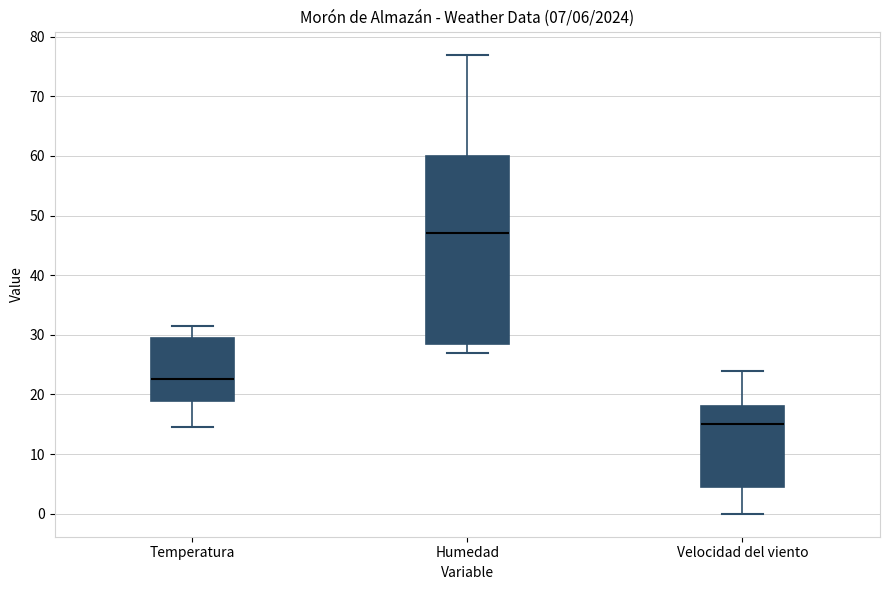

Which box is the tallest, from its lower edge to its upper edge?

Humedad